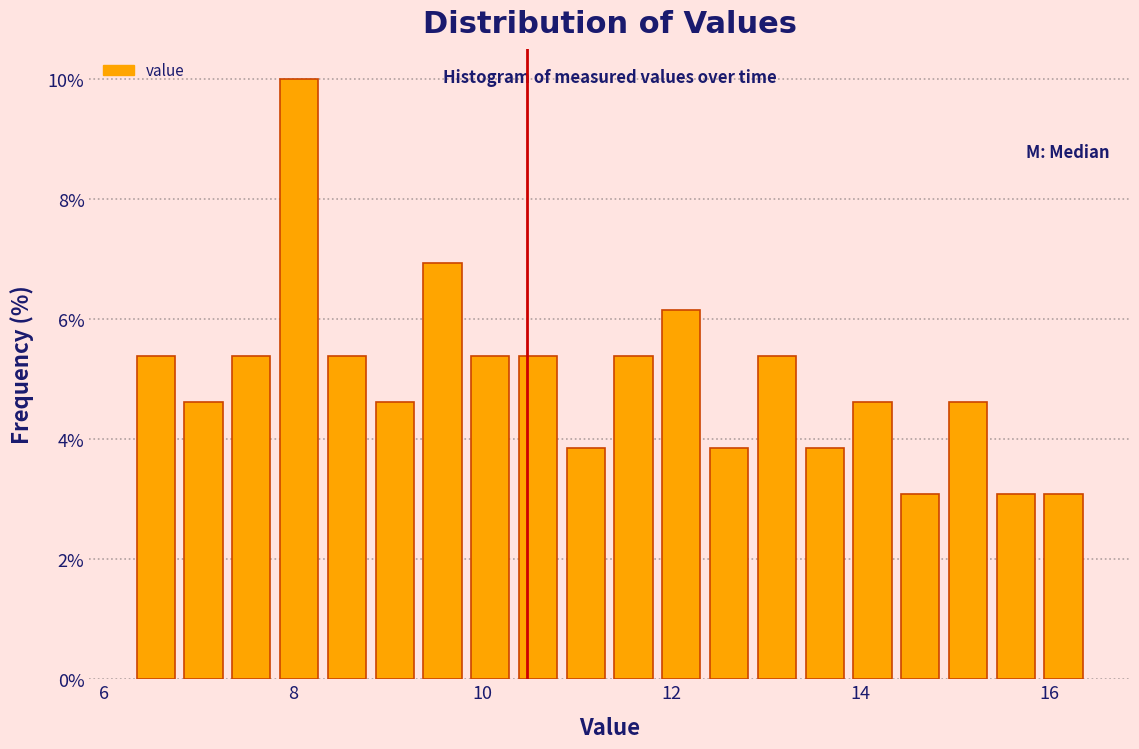

Read against the x-axis, roughly where is the centre of the tallest bar?

8.0